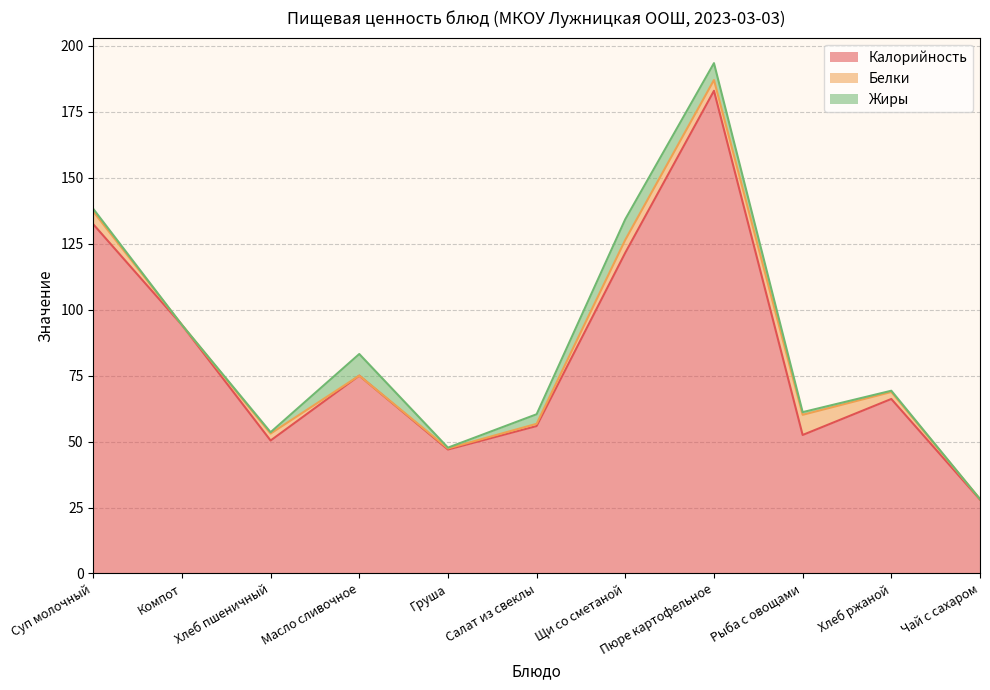

How many interior local valleys does the Калорийность series have?

3